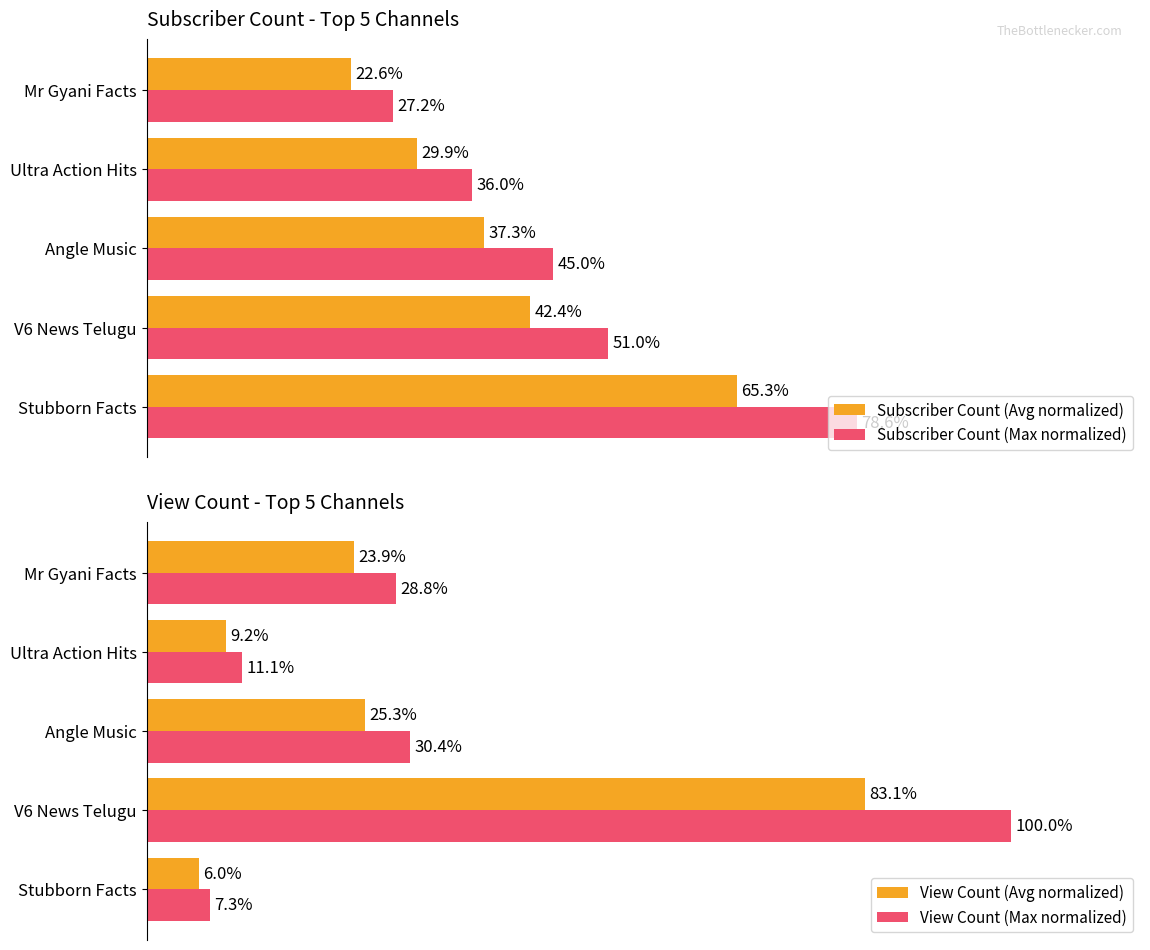

Reading right to left, transcribe all the data shown in this chart.

Subscriber Count (Avg normalized): 22.6	29.9	37.3	42.4	65.3
Subscriber Count (Max normalized): 27.2	36.0	45.0	51.0	78.6
View Count (Avg normalized): 23.9	9.2	25.3	83.1	6.0
View Count (Max normalized): 28.8	11.1	30.4	100.0	7.3